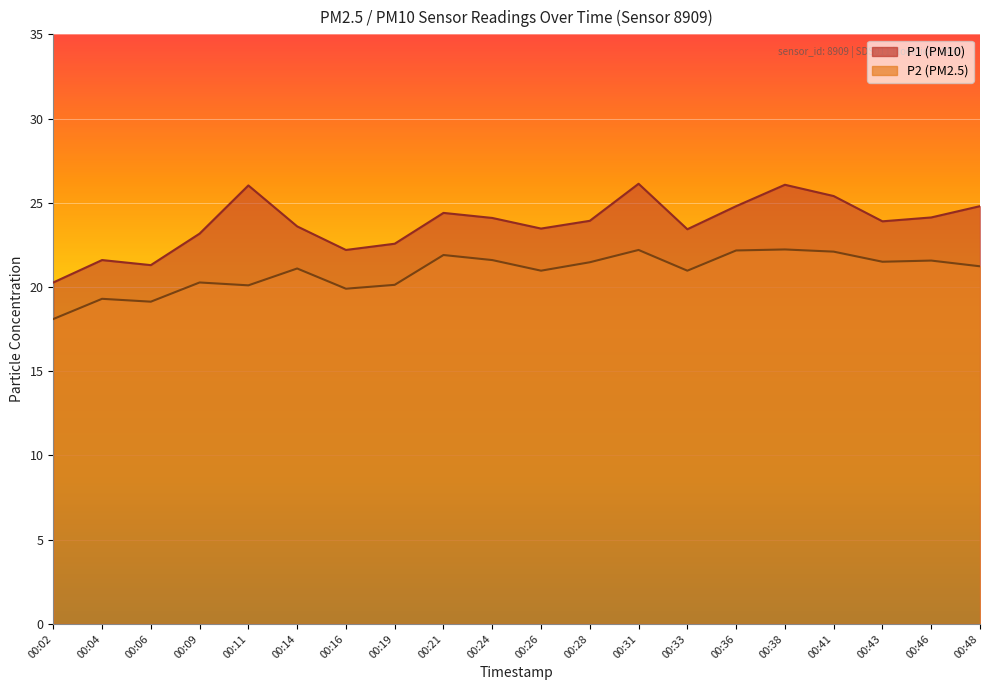

What is the difference between the P1 values at 00:24 and 00:28?

0.2